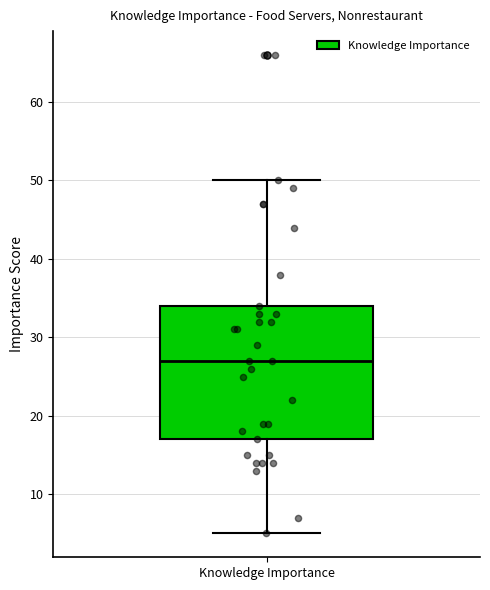

Where does the lower whisker of the box for Knowledge Importance end on the y-axis? The values are not printed on the chart, so give them approximately, as read against the axis.

5